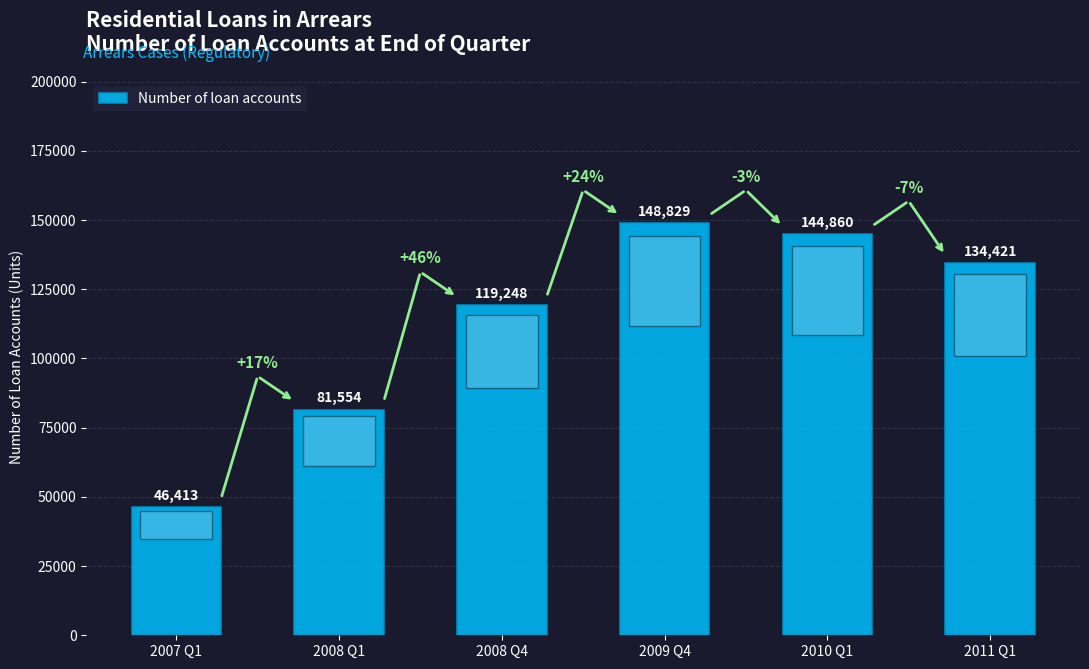

What is the value of the 2nd bar from the left?

81554